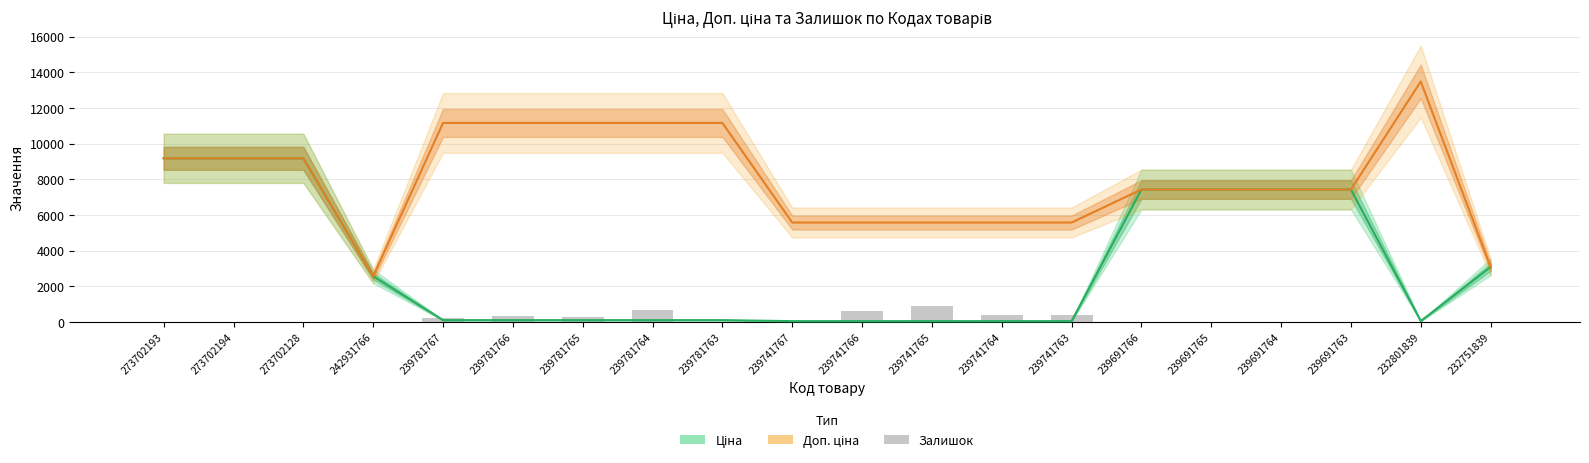

Between 242931766 and 232801839, which series saw the biggest shift?

Доп. ціна